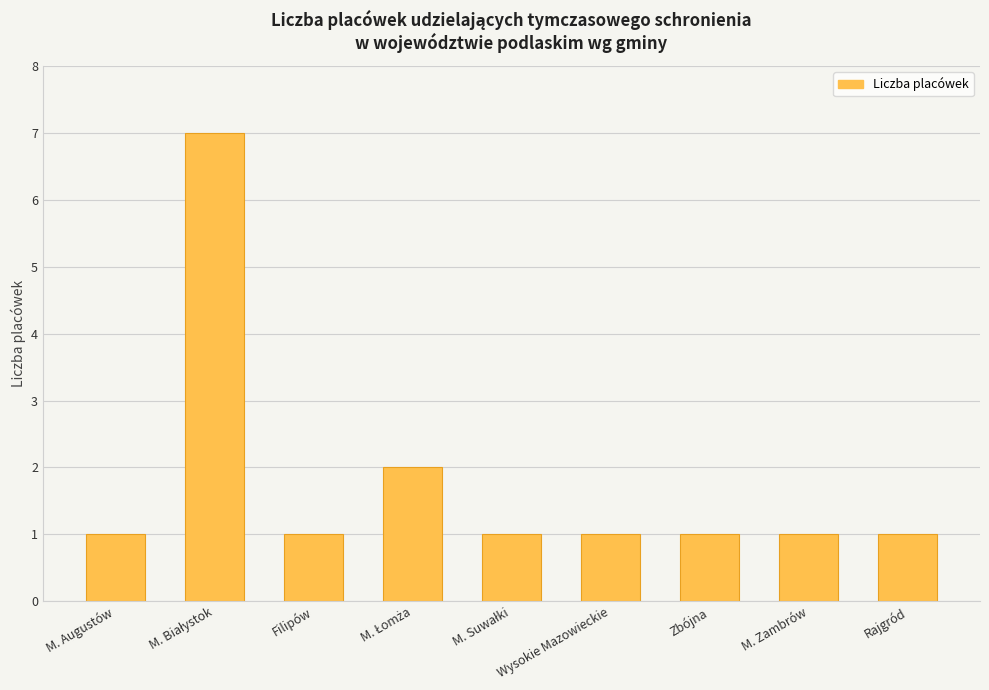

The value at M. Zambrów is 1. True or false?

True